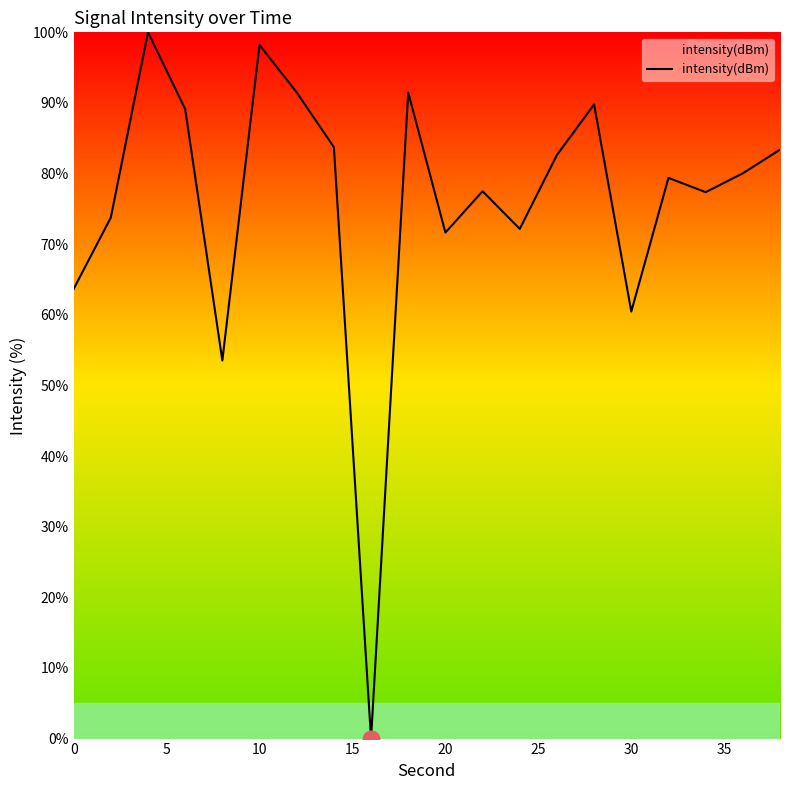

What is the maximum value shown in the chart?

100.0